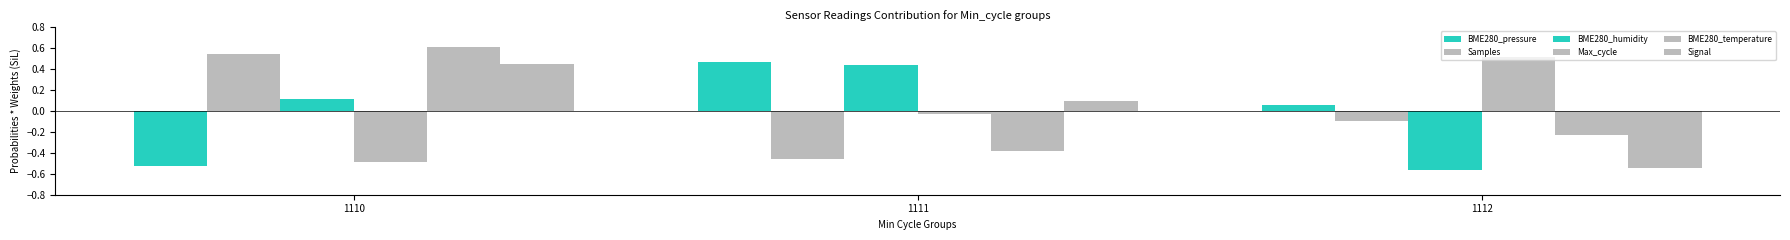

What is the total value across all series at 1111?

0.1